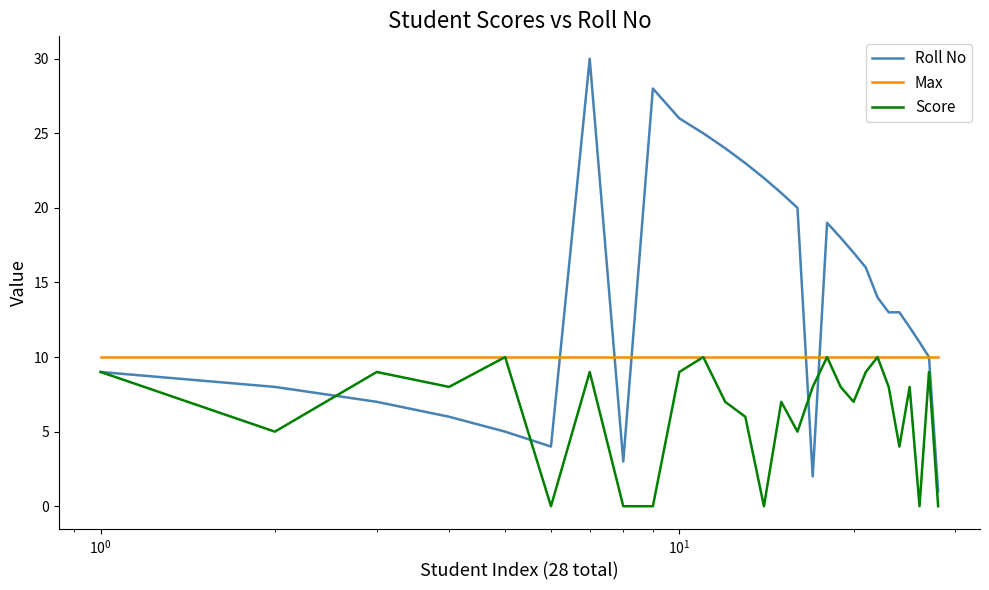

Which series has the widest spread of values?

Roll No